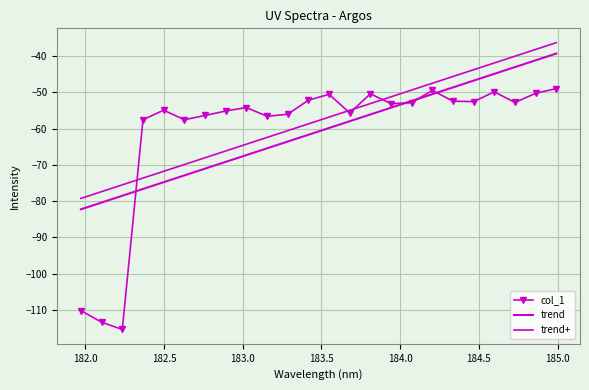

What is the sum of all trend values?

-1458.7